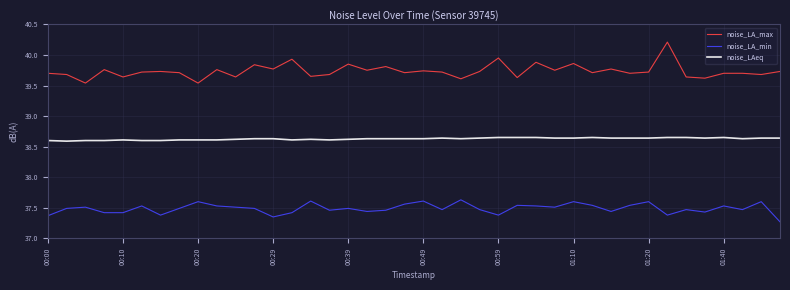

What is the smallest value displayed?

37.3